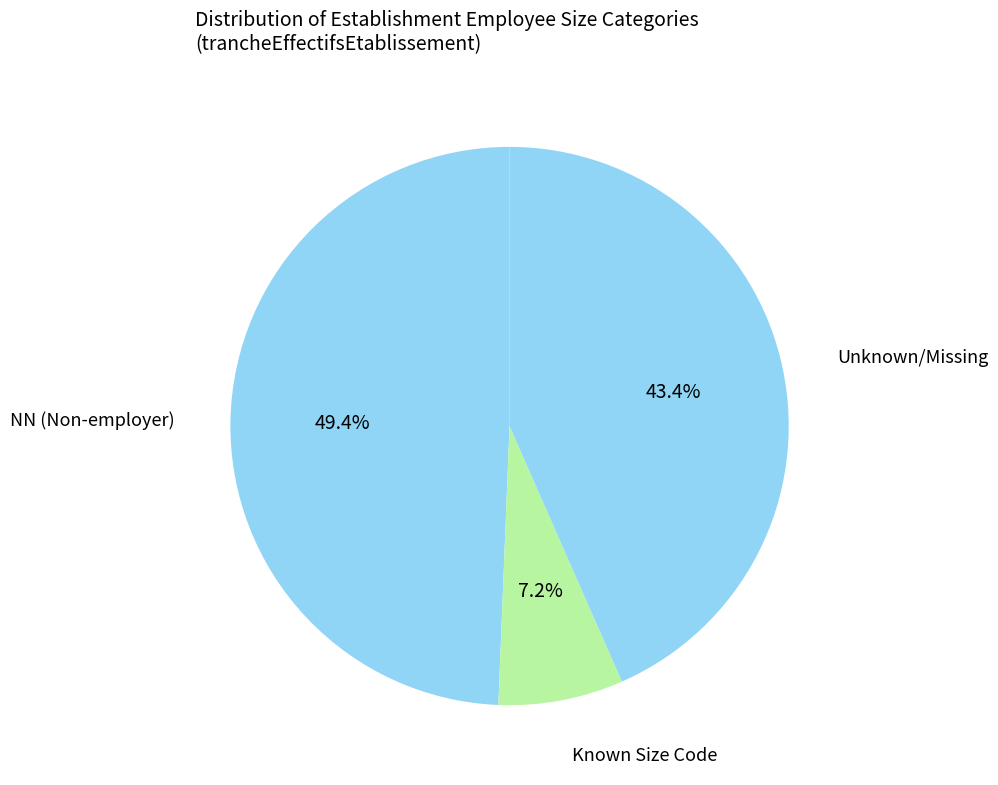

Count the number of slices in the pie.

3